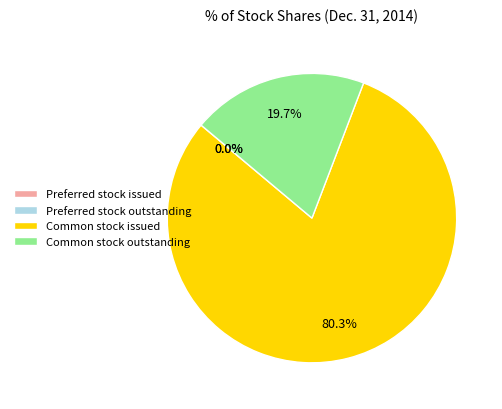

Which slice is the largest?

Common stock issued